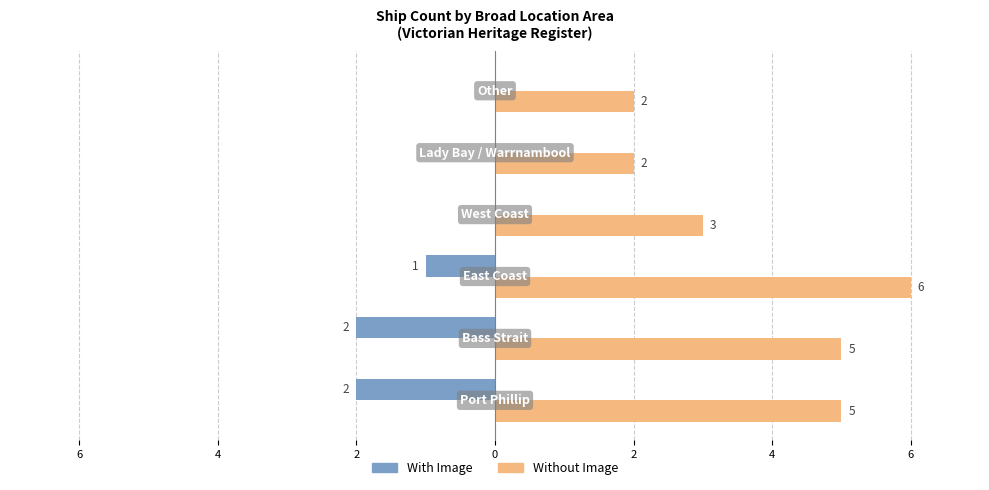

Reading left to right, what are all the values shown in this chart?

With Image: -2	-2	-1	0	0	0
Without Image: 5	5	6	3	2	2